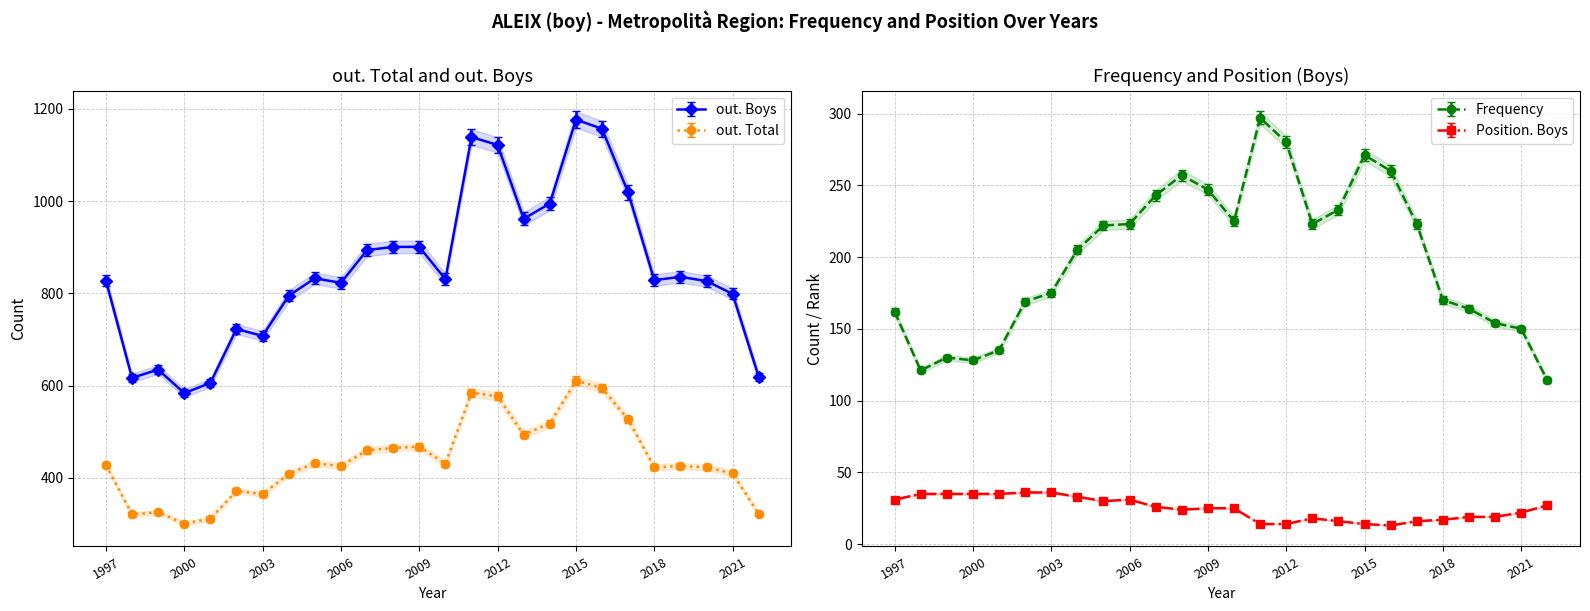

What is the value of the Position. Boys point at the 22nd from the left?

17